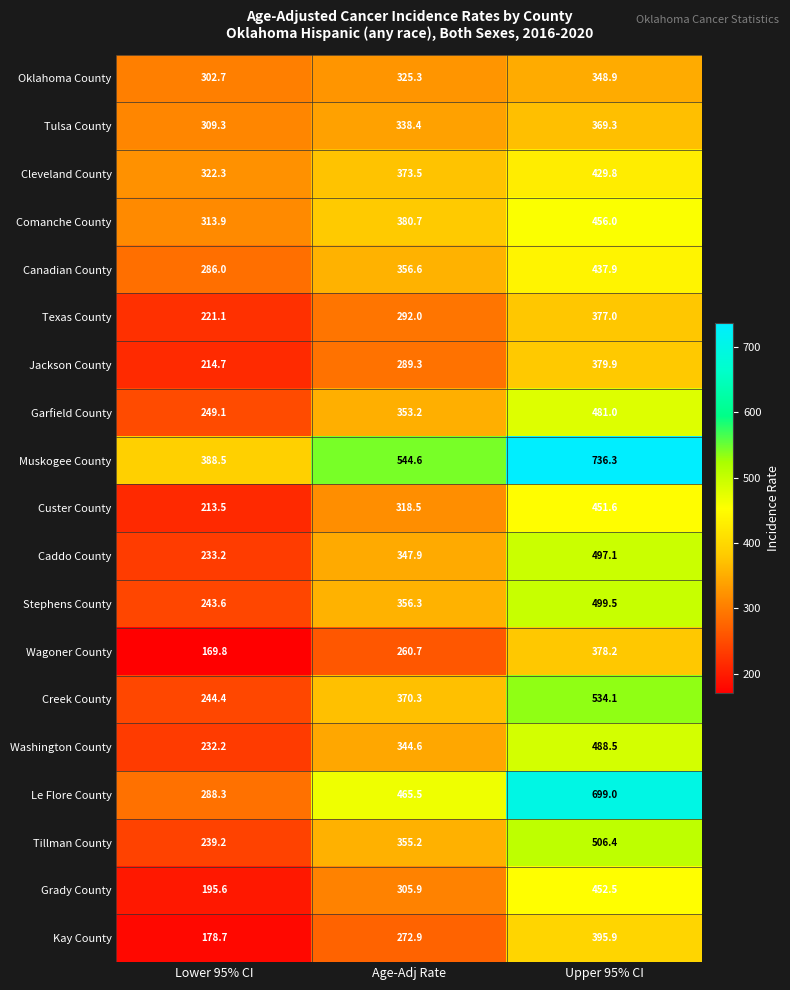

What is the maximum value for Tulsa County?

369.3